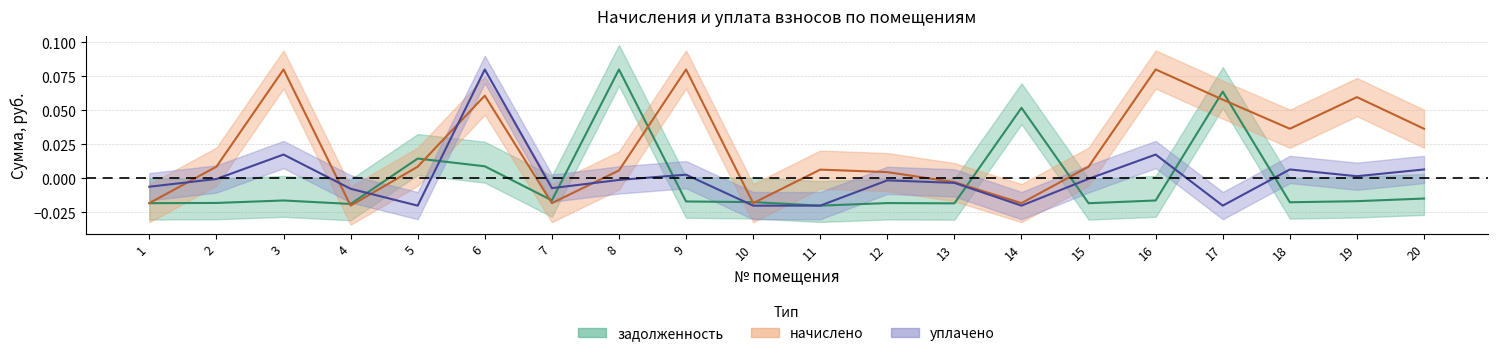

Where is the first local minimum for задолженность?

4